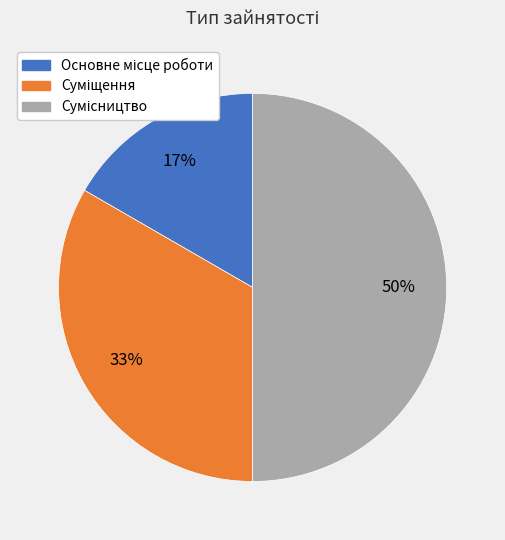

To the nearest percent, what is the average slice percentage?

33%